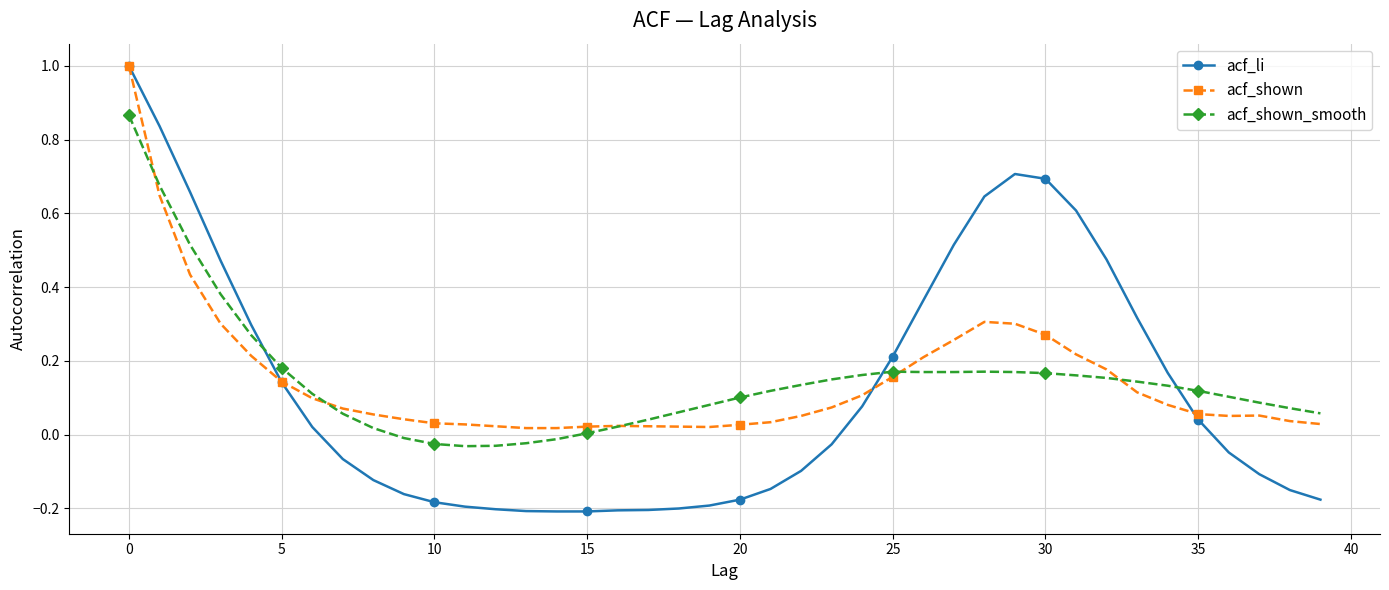

What is the maximum value shown in the chart?

1.0